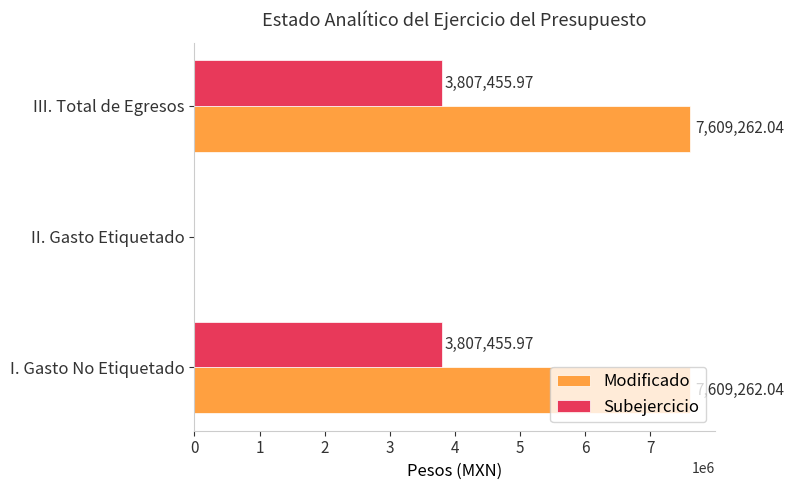

At which label is Modificado closest to 3804631?

II. Gasto Etiquetado